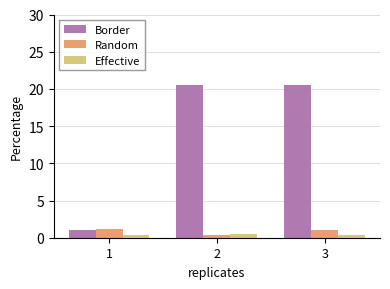

How many bars are there in each group?

3